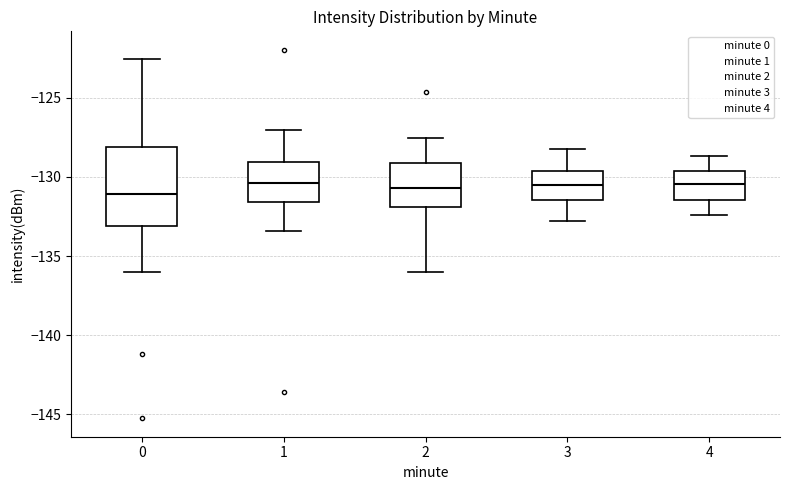

Where does the lower whisker of the box at x = 1 end on the y-axis? The values are not printed on the chart, so give them approximately, as read against the axis.

-133.5